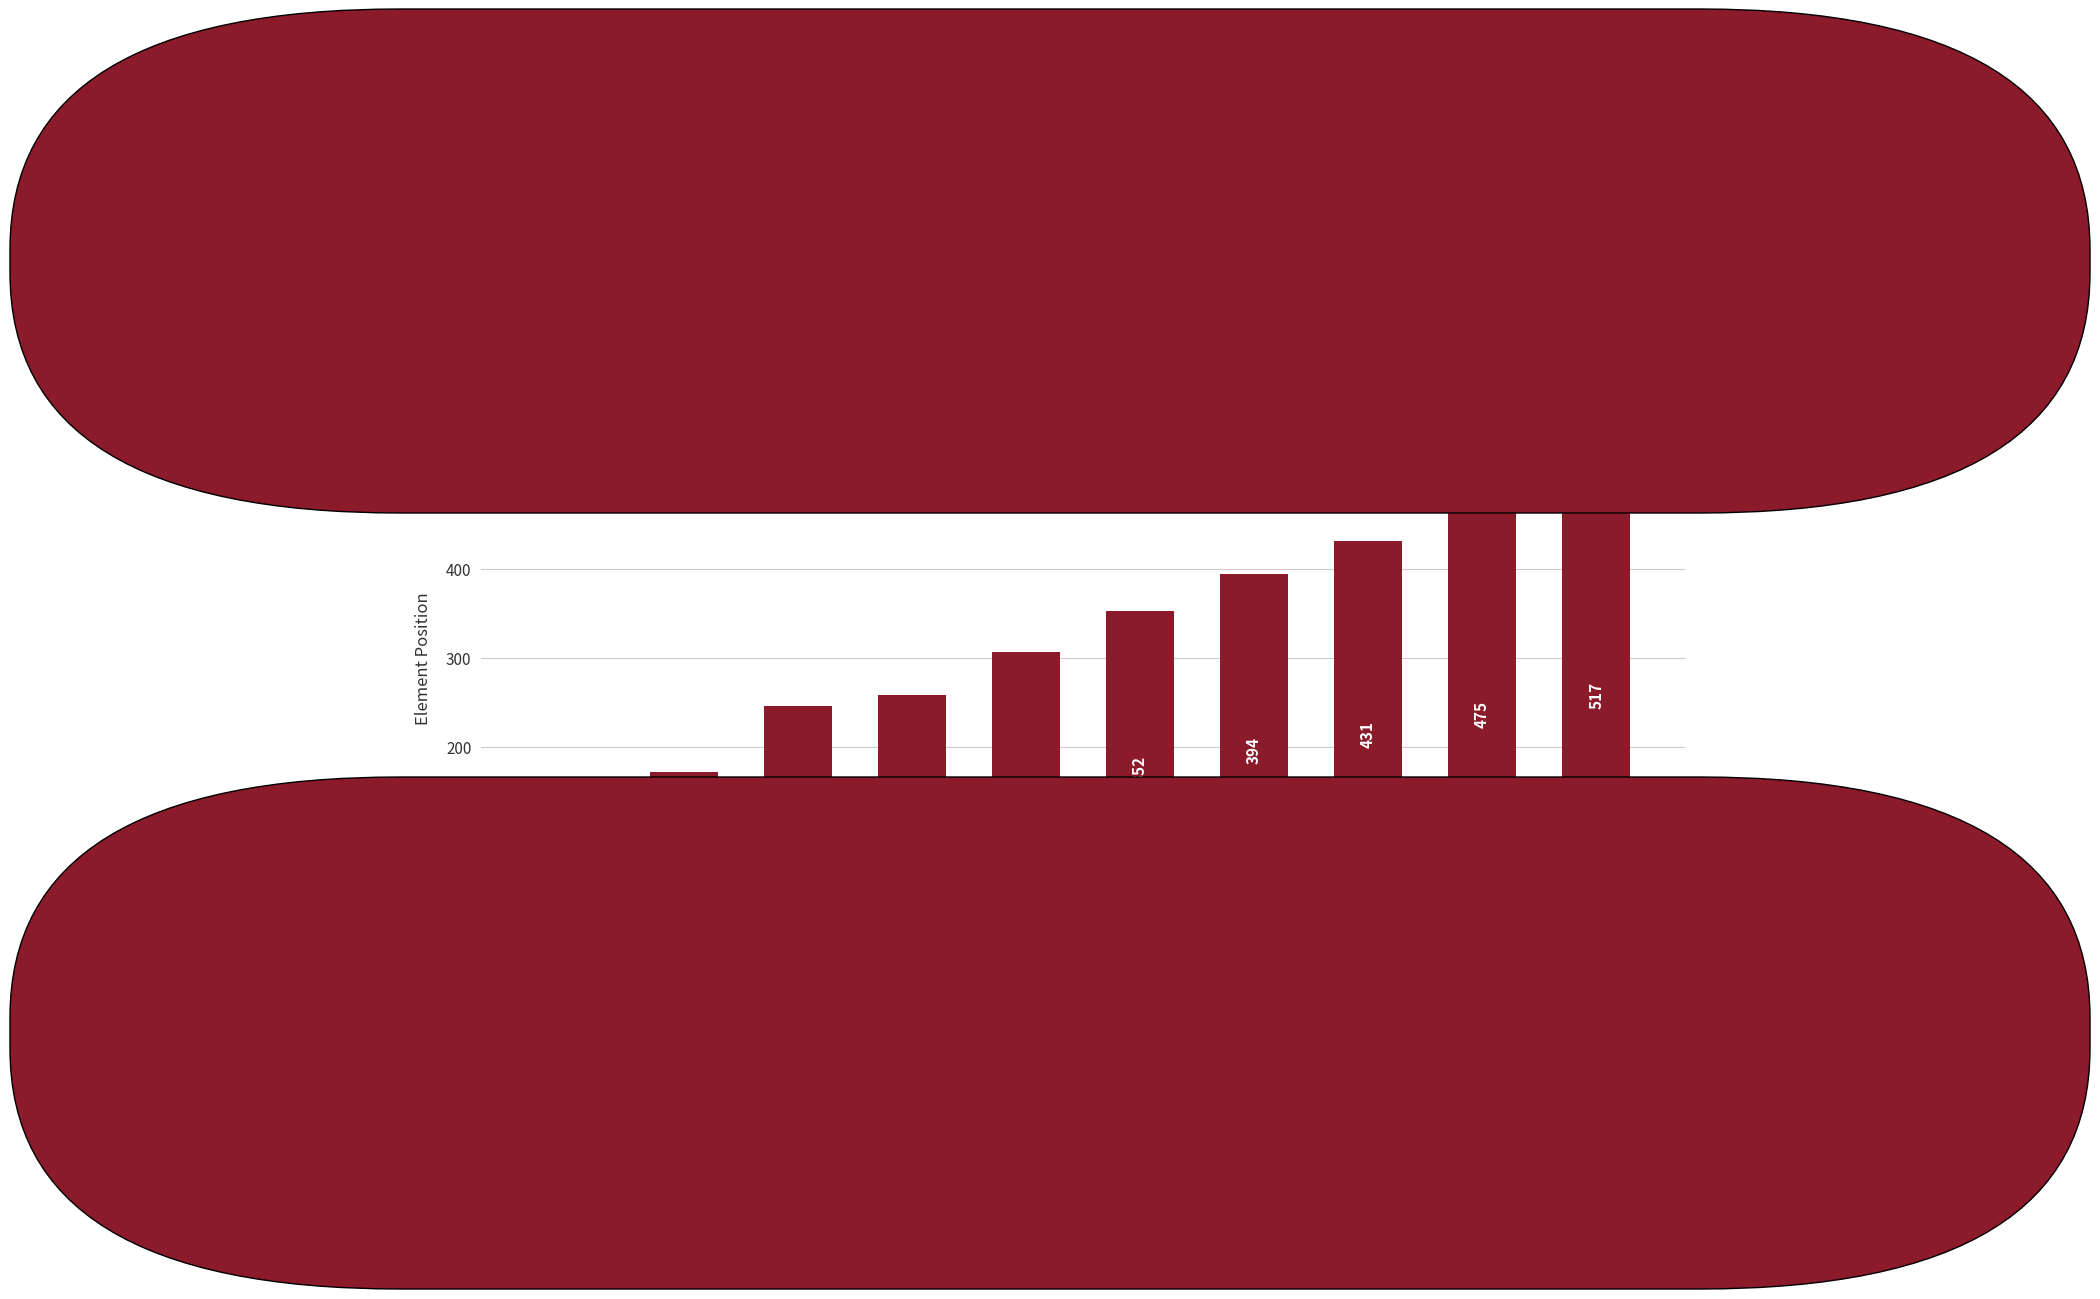

What is the label of the 2nd bar from the left?

10 Best AC
Stabilizers